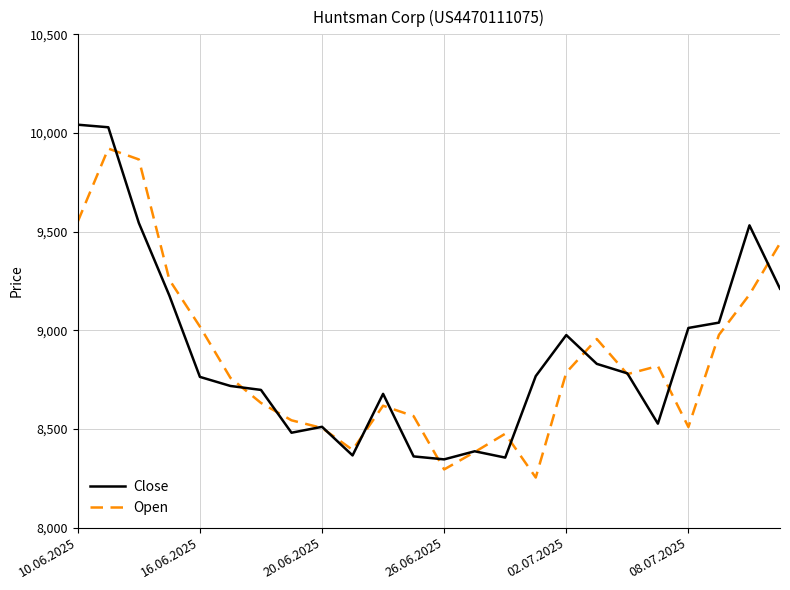

Rank the series by their maximum value, from lowest to highest.

Open, Close